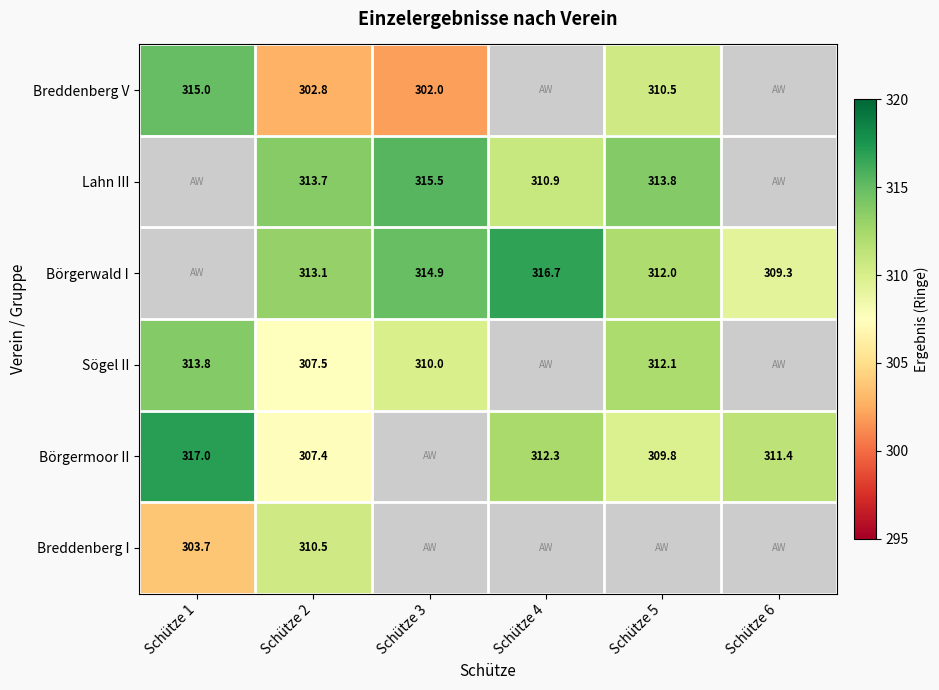

At which category is the sum across all series the highest?

Schütze 2